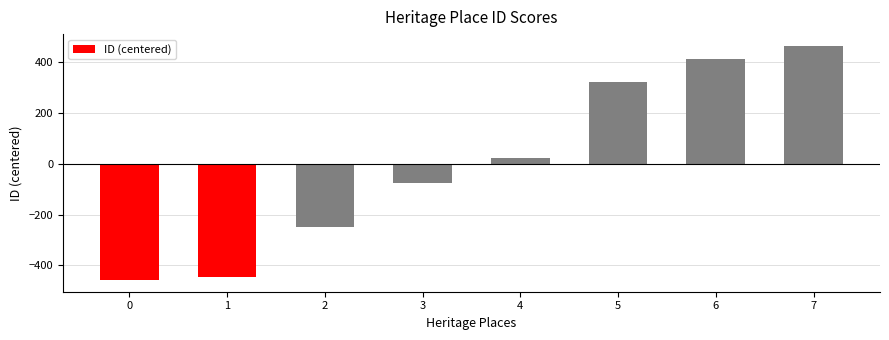

Count the number of values greater than 24.

4